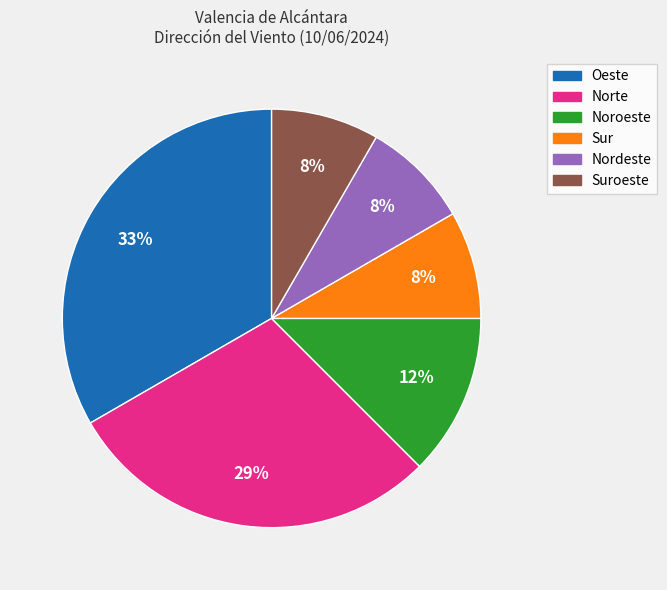

To the nearest percent, what is the average slice percentage?

17%